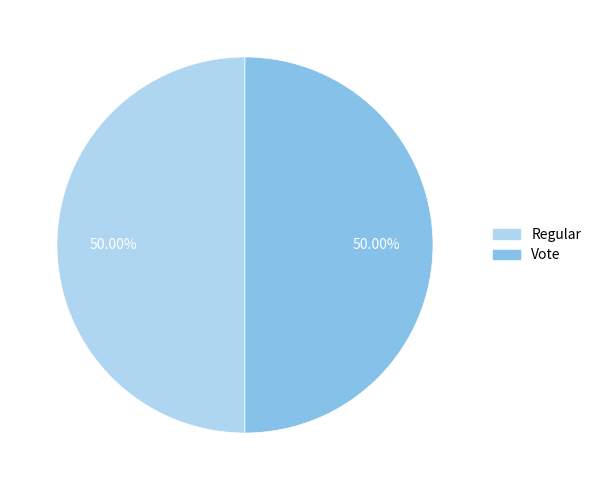

Approximately how many times larger is the value at Regular compared to Vote?

1.0